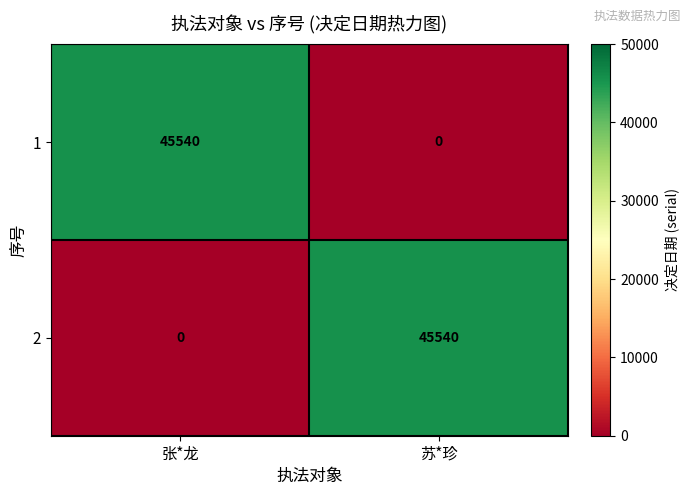

What is the difference between the highest and lowest values at 张*龙?

45540